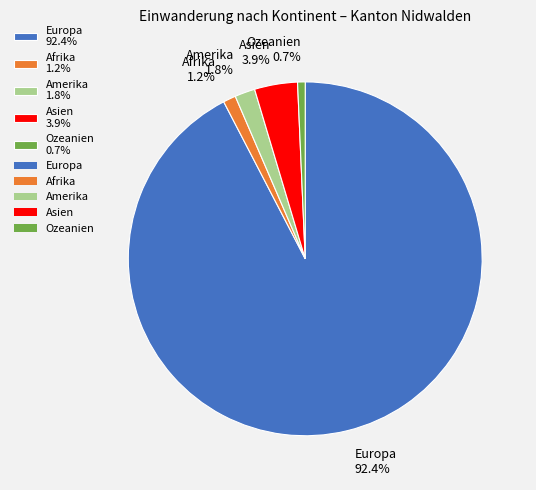

What percentage is the Ozeanien slice, to the nearest percent?

1%